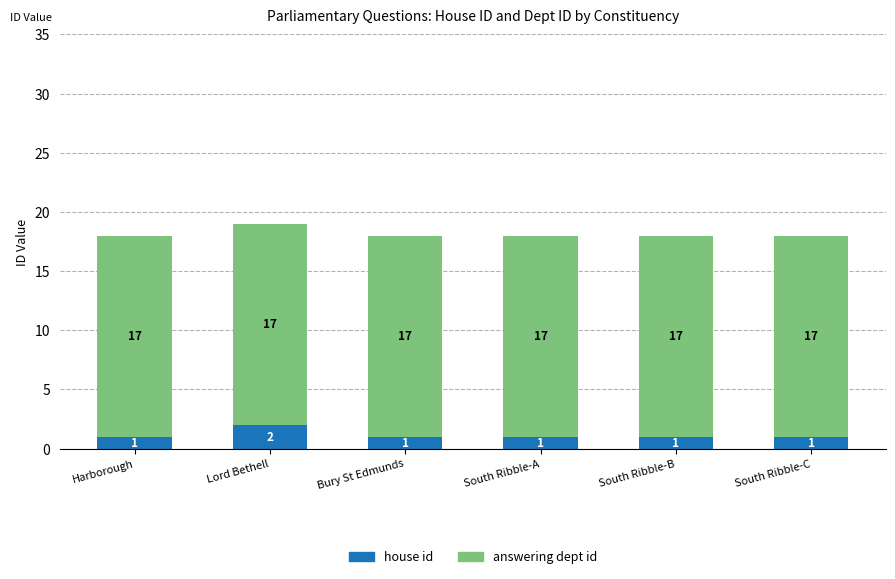

Is it true that house id equals 1 at South Ribble-A?

True